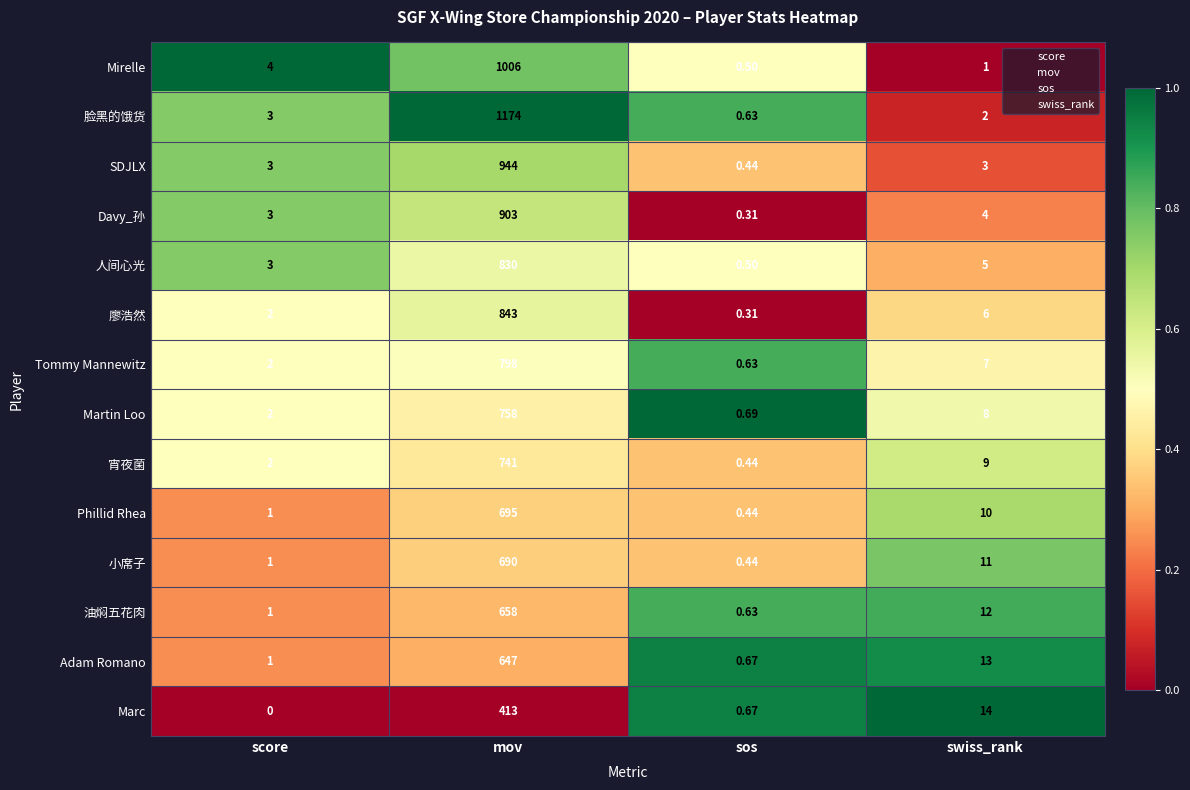

At which category is the sum across all series the highest?

mov